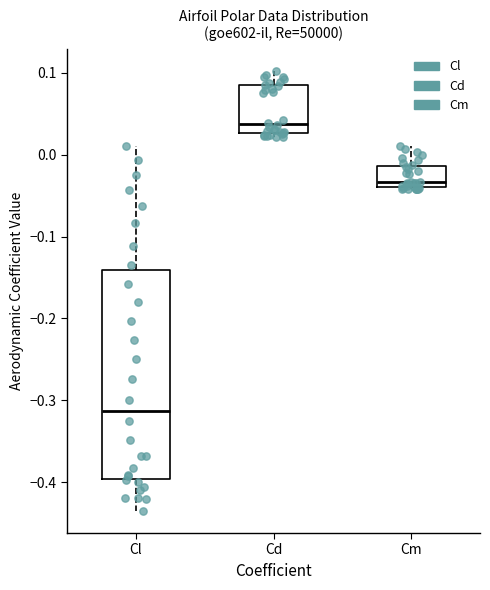

Reading left to right, read every box against the y-axis: the position of its median line, the range the box covers, and the ends of its whiskers. The values are not printed on the chart, so give them approximately, as read against the axis.

Cl: median -0.31, box -0.40 to -0.14, whiskers -0.44 to 0.01
Cd: median 0.04, box 0.03 to 0.08, whiskers 0.02 to 0.10
Cm: median -0.03, box -0.04 to -0.01, whiskers -0.04 to 0.01